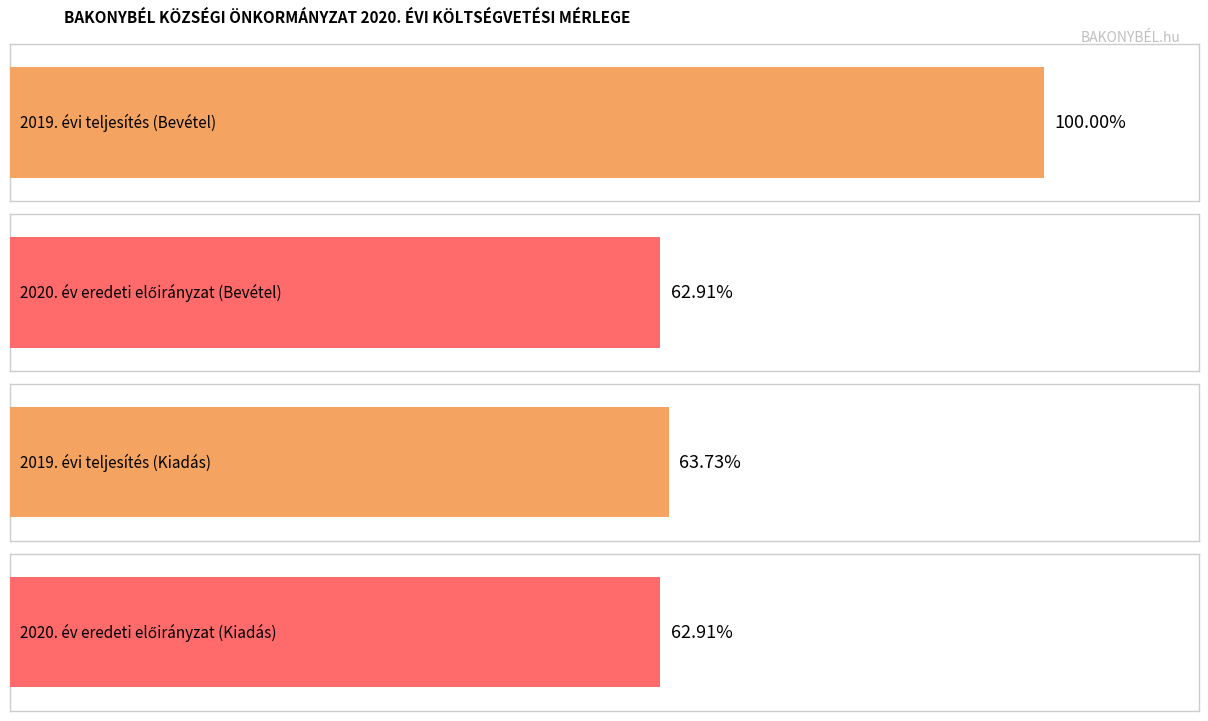

Does the chart contain stacked bars?

No